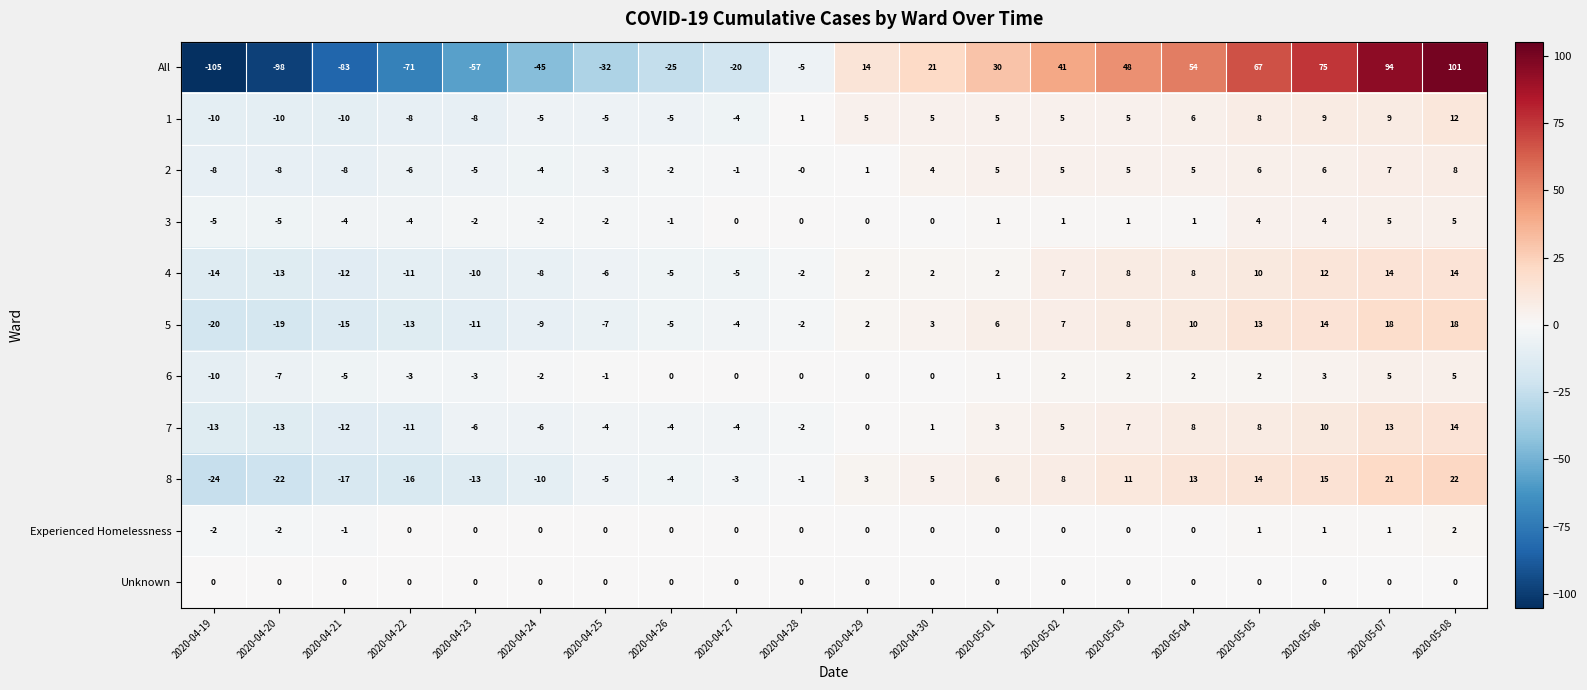

What is the difference between the highest and lowest values at 2020-05-03?

48